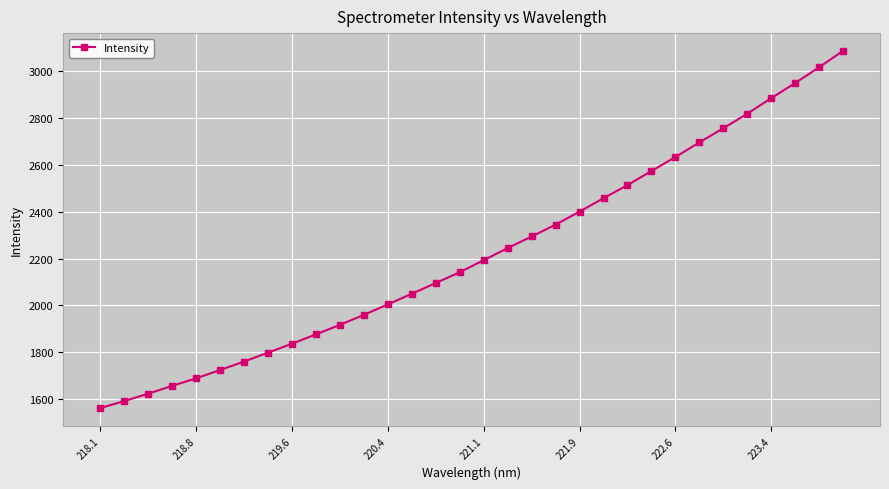

What is the maximum value shown in the chart?

3086.5